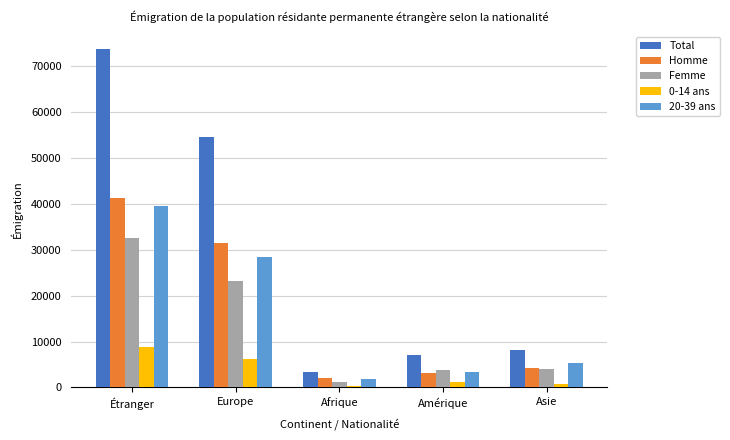

Which series has the largest total across all categories?

Total